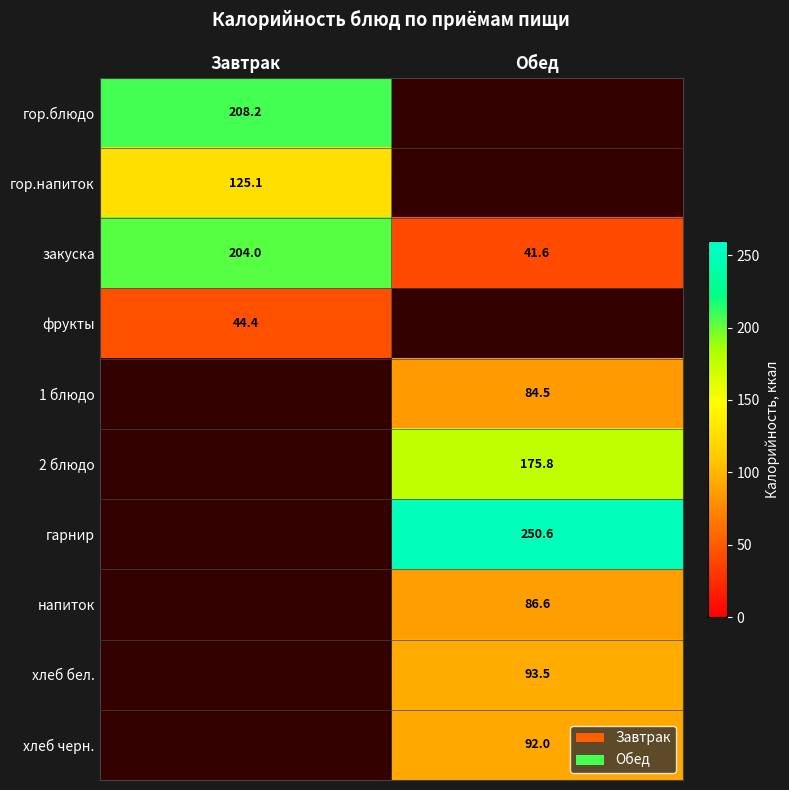

How many categories are shown in the chart?

2